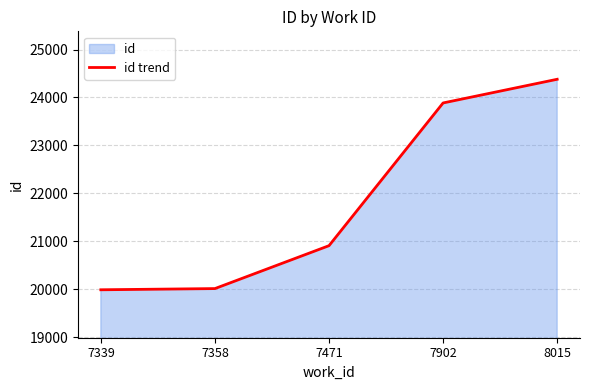

List the labels in order of value, largest first.

8015, 7902, 7471, 7358, 7339